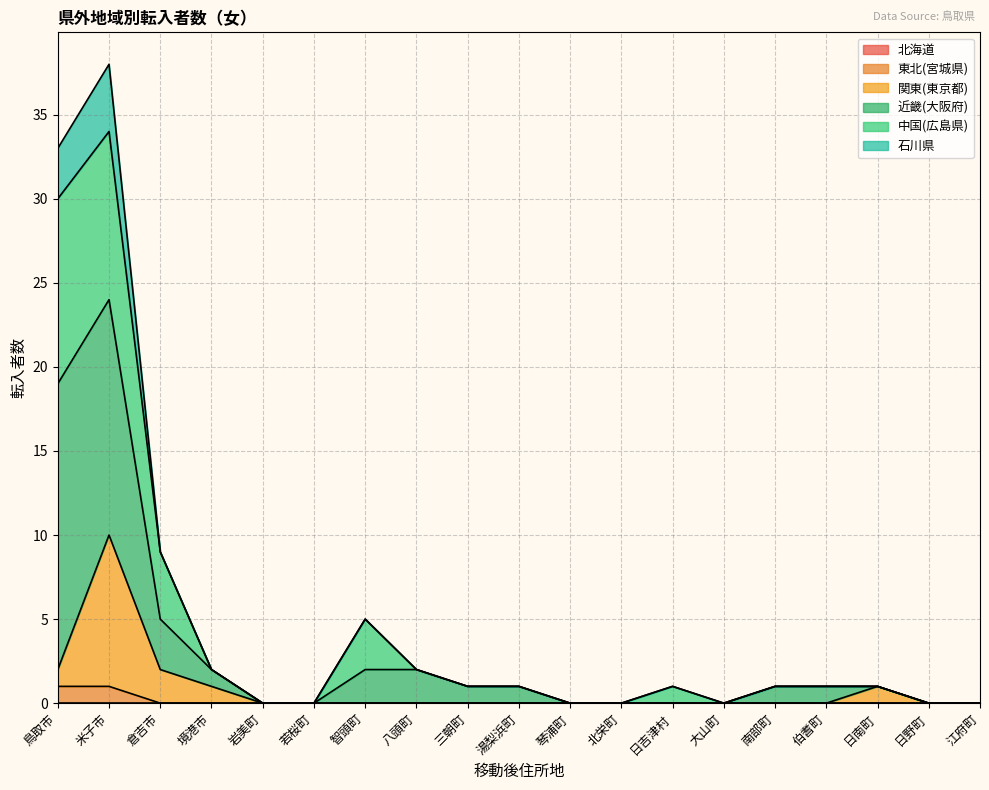

True or false: 石川県 and 東北(宮城県) cross at least once.

False